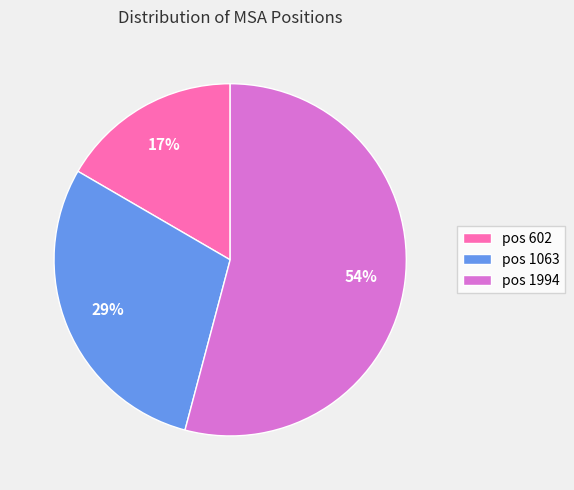

Which category has the smallest portion of the pie?

pos 602